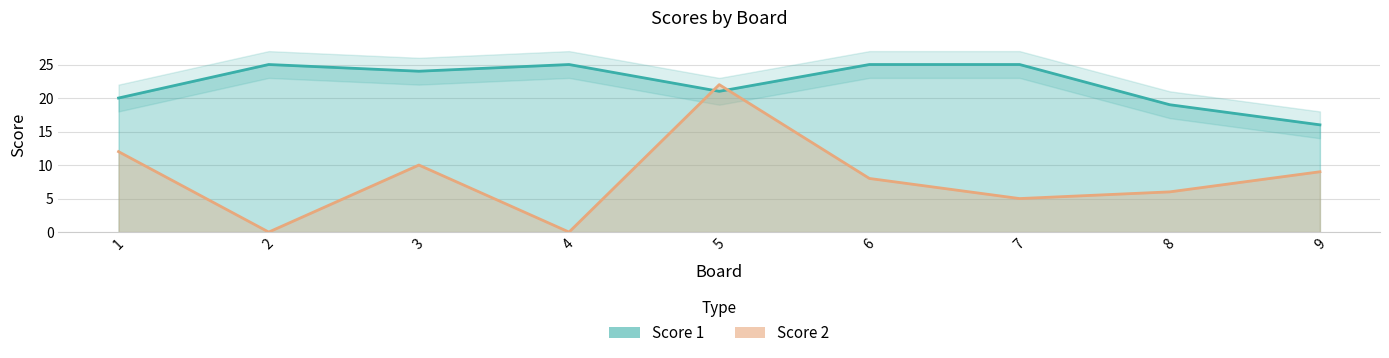

At how many categories does at least one series exceed 3?

9